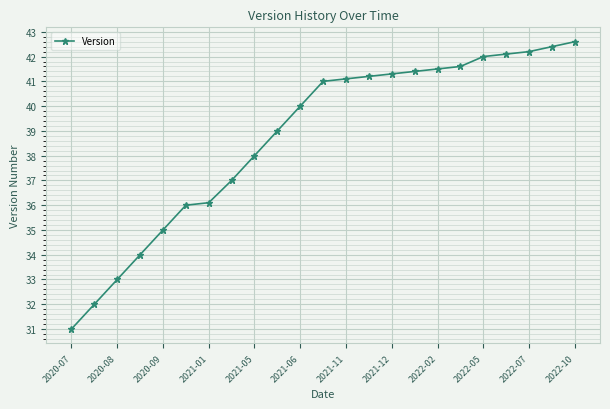

What is the value of the 2nd point from the left?

32.0